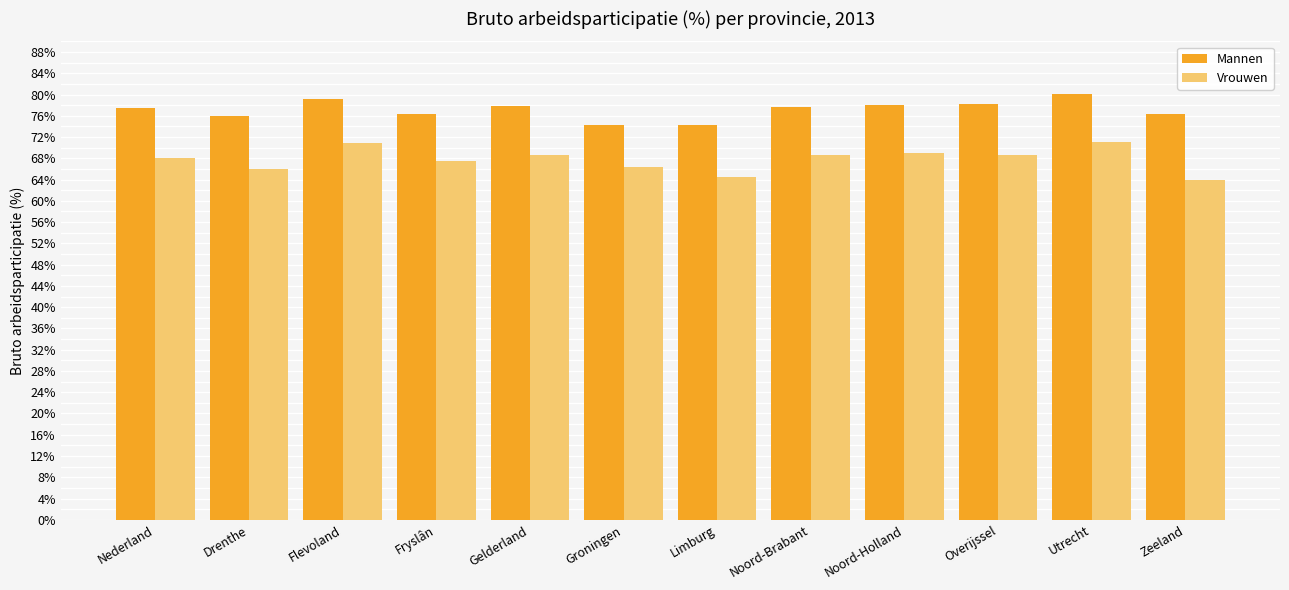

List the series in order of their peak value, lowest first.

Vrouwen, Mannen